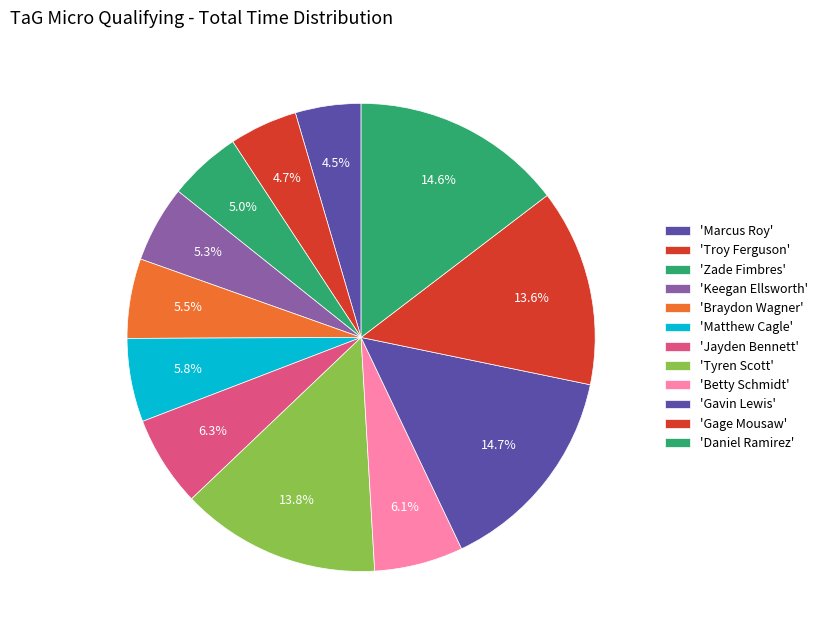

How many slices are in this pie chart?

12